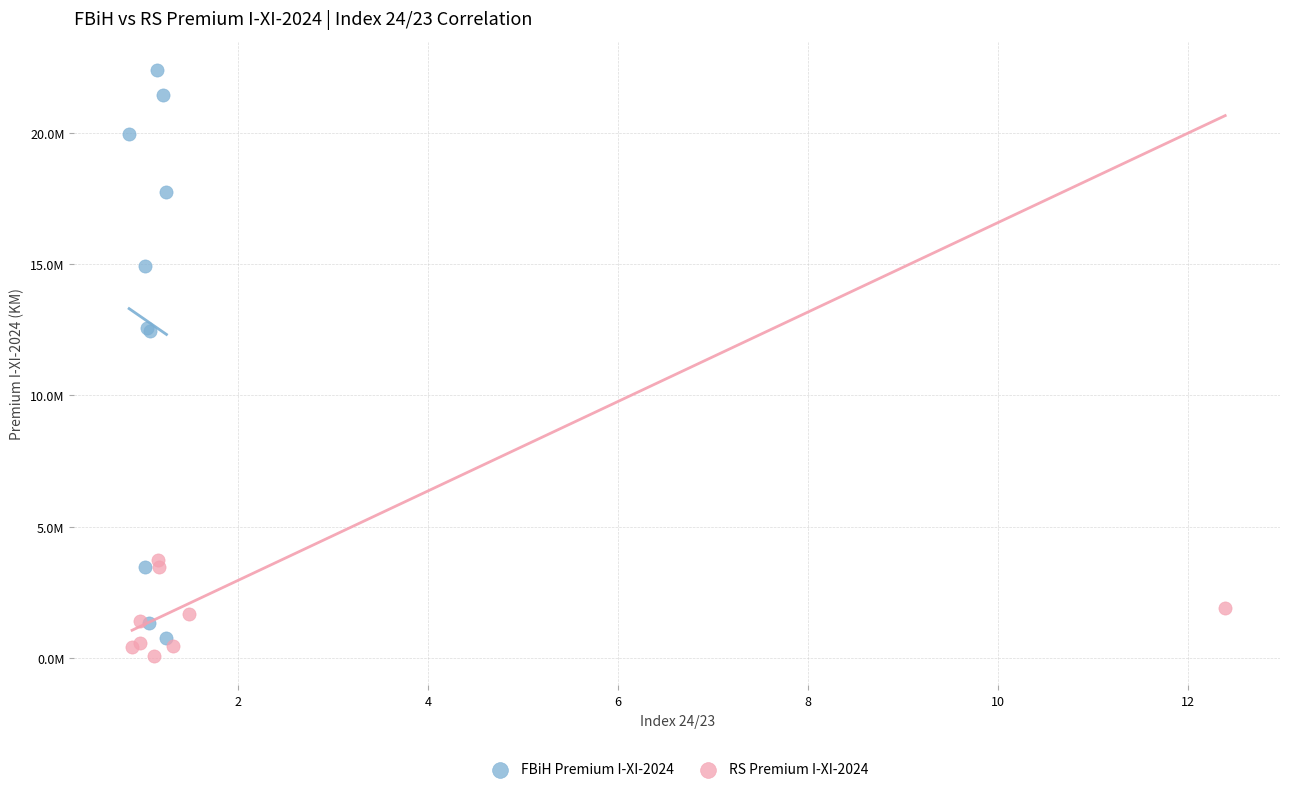

What are all the series names shown in the legend?

FBiH Premium I-XI-2024, RS Premium I-XI-2024